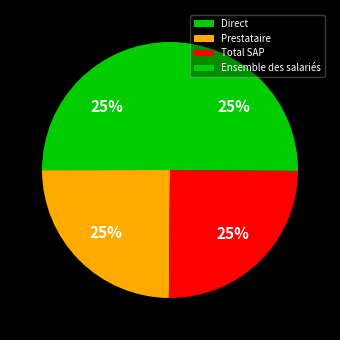

Rank the categories by value from highest to lowest.

Ensemble des salariés, Direct, Total SAP, Prestataire